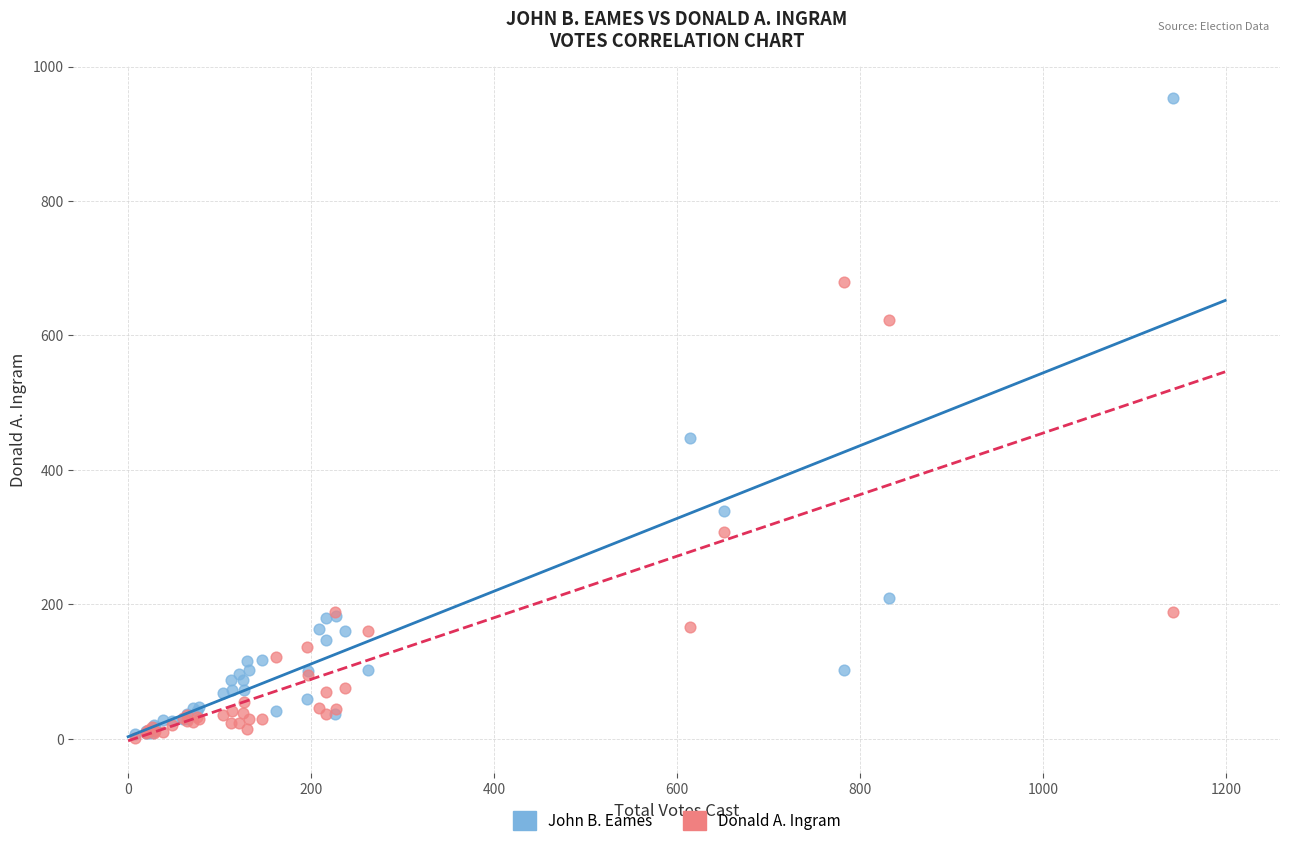

Across all series, what Y value is closest to 477?

447